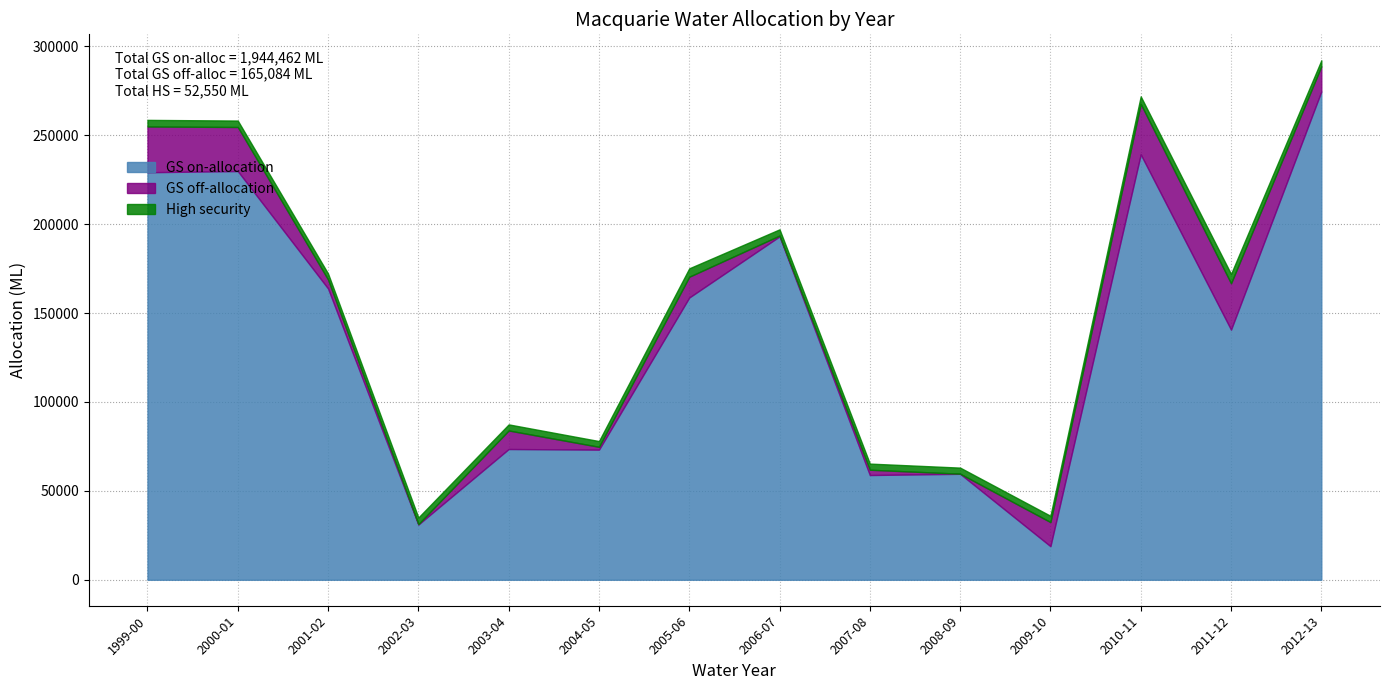

Is the value of GS on-allocation at 1999-00 greater than the value of High security at 2003-04?

Yes